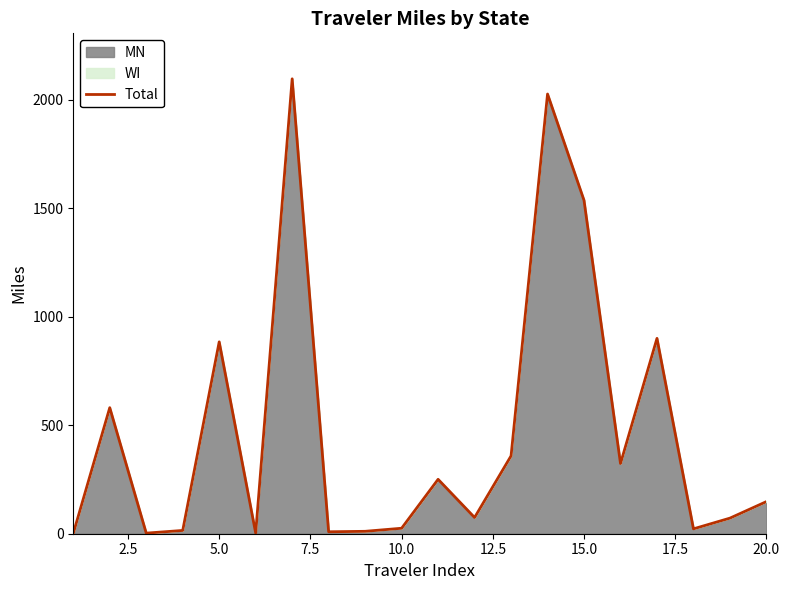

What is the highest value of the Total series?

2095.9